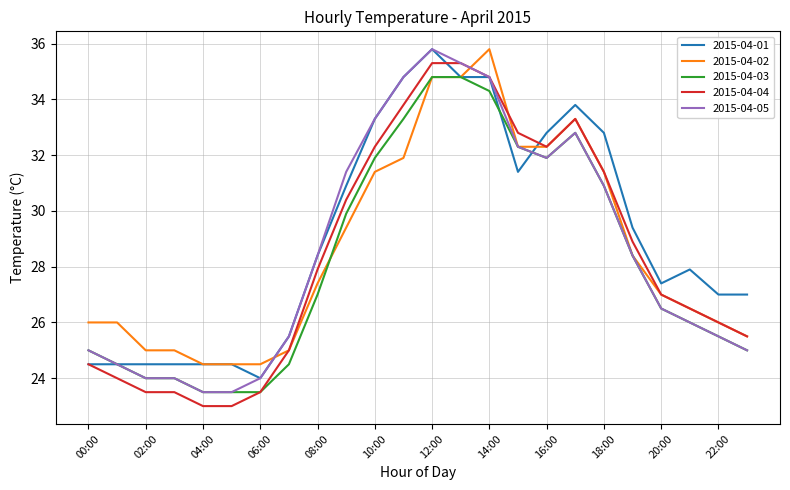

What is the maximum value for 2015-04-05?

35.8